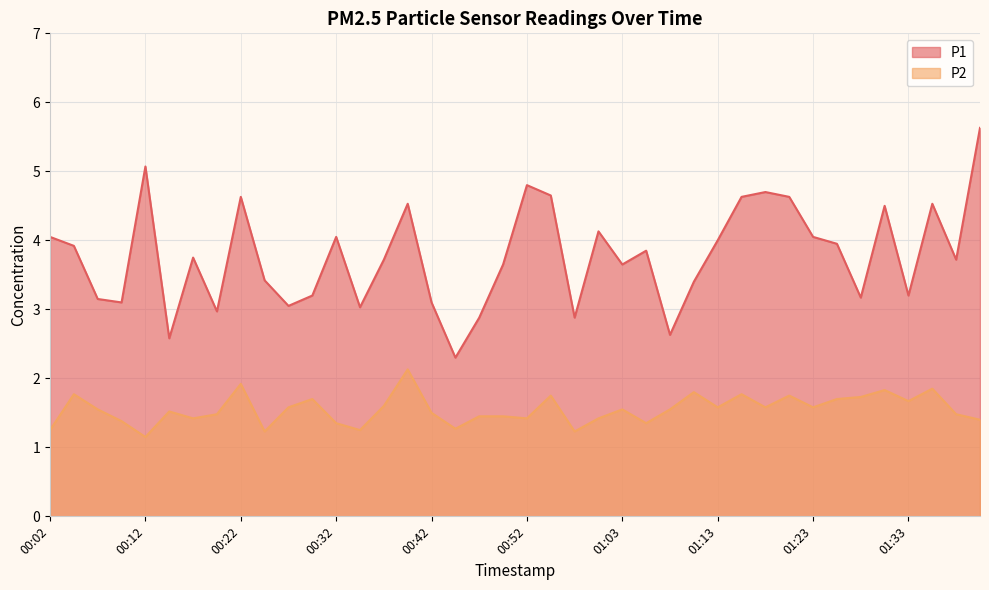

What is the value of the P1 point at the 5th from the left?

5.1